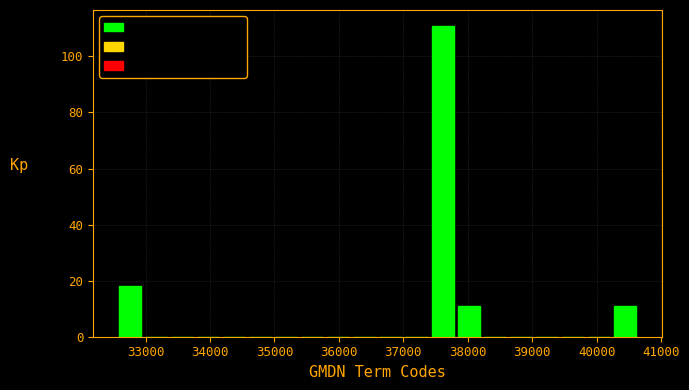

Reading left to right, list every bar in this chart as the range it spans on the x-axis followed by its height. Neither the bar edges nor the heights are printed on the chart, so give them approximately, as read against the axes.

32600 to 33000: 18
33000 to 33400: 0
33400 to 33800: 0
33800 to 34200: 0
34200 to 34600: 0
34600 to 35000: 0
35000 to 35400: 0
35400 to 35800: 0
35800 to 36200: 0
36200 to 36600: 0
36600 to 37000: 0
37000 to 37400: 0
37400 to 37800: 112
37800 to 38200: 12
38200 to 38600: 0
38600 to 39000: 0
39000 to 39400: 0
39400 to 39800: 0
39800 to 40200: 0
40200 to 40600: 12